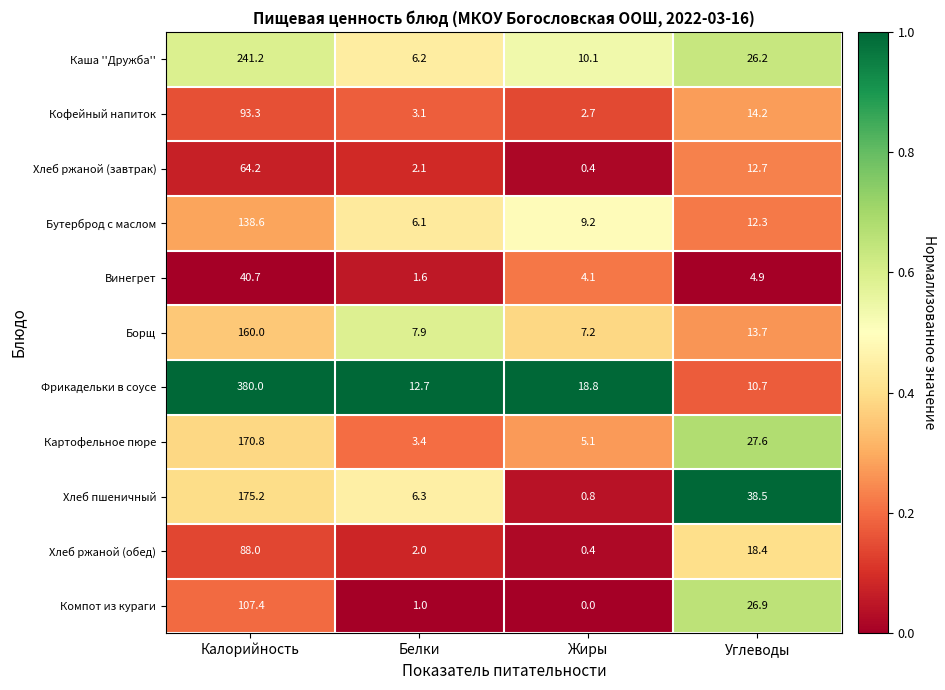

At which category does the chart reach its minimum across all series?

Жиры